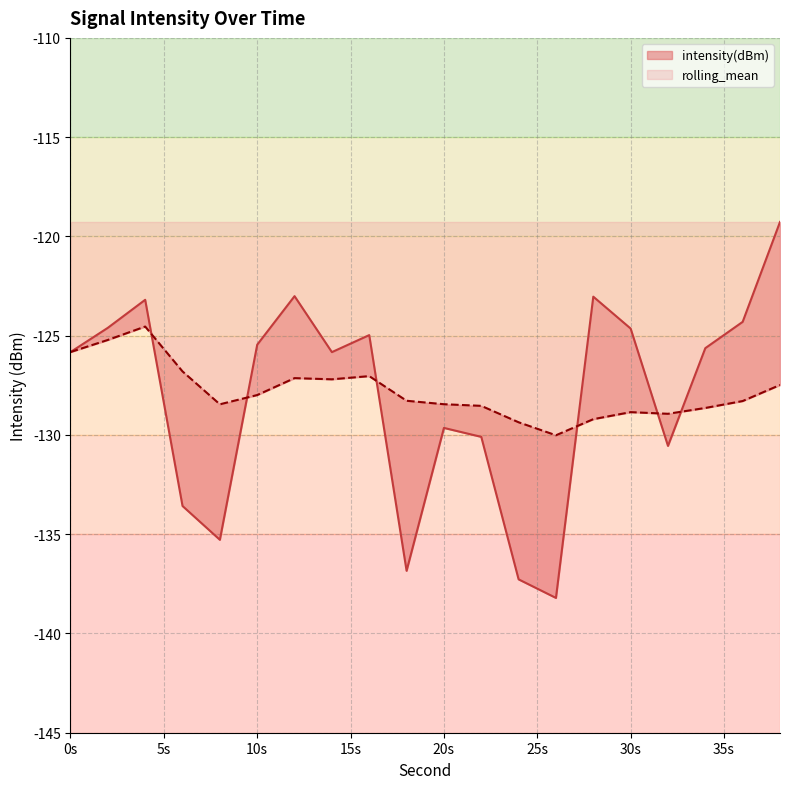

What is the total value across all series at 0s?

-251.7